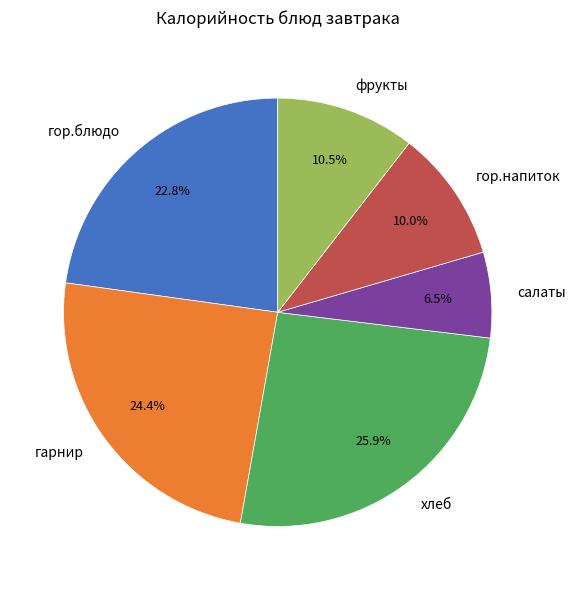

To the nearest percent, what is the combined percentage of салаты and гор.напиток?

16%